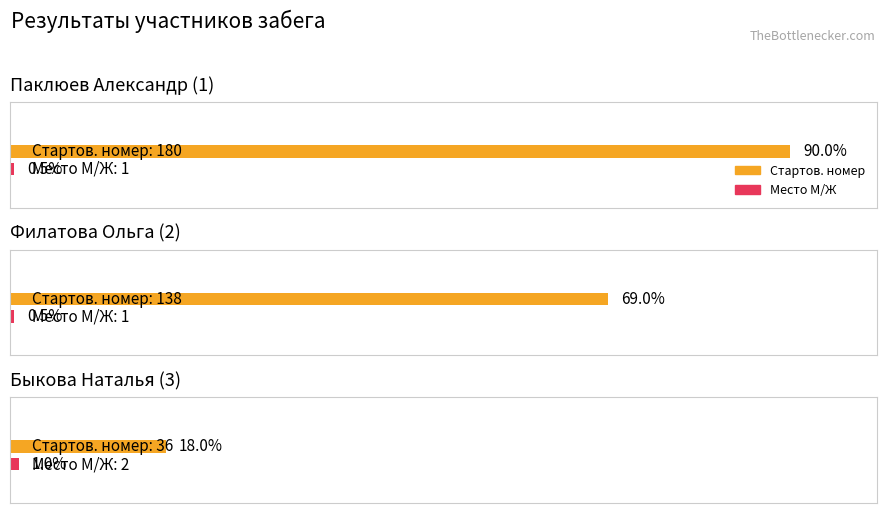

What is the label of the 2nd bar from the left?

Филатова Ольга (2)